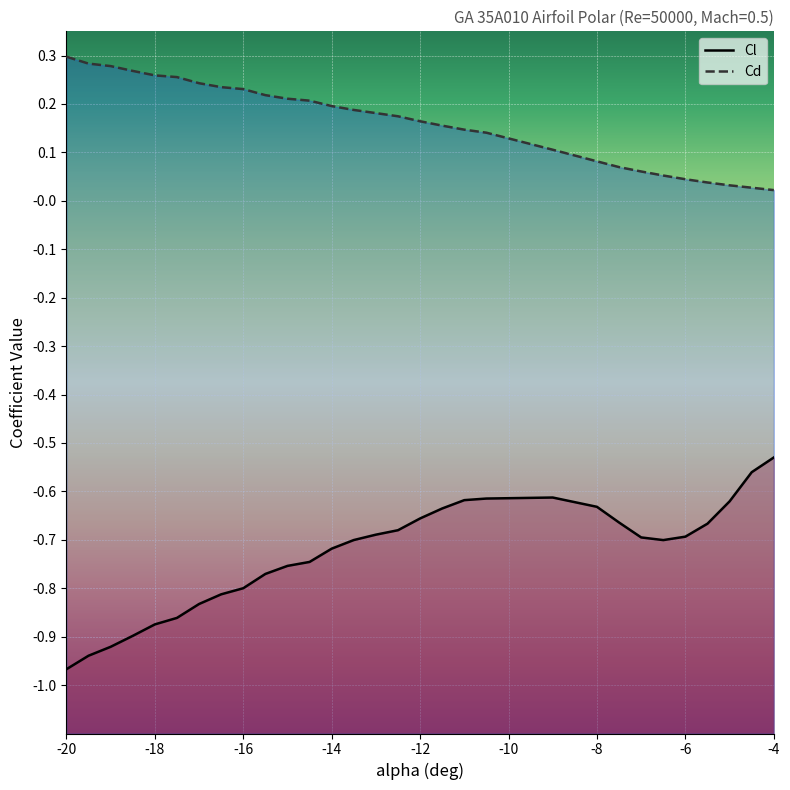

What is the lowest value of the Cl series?

-1.0